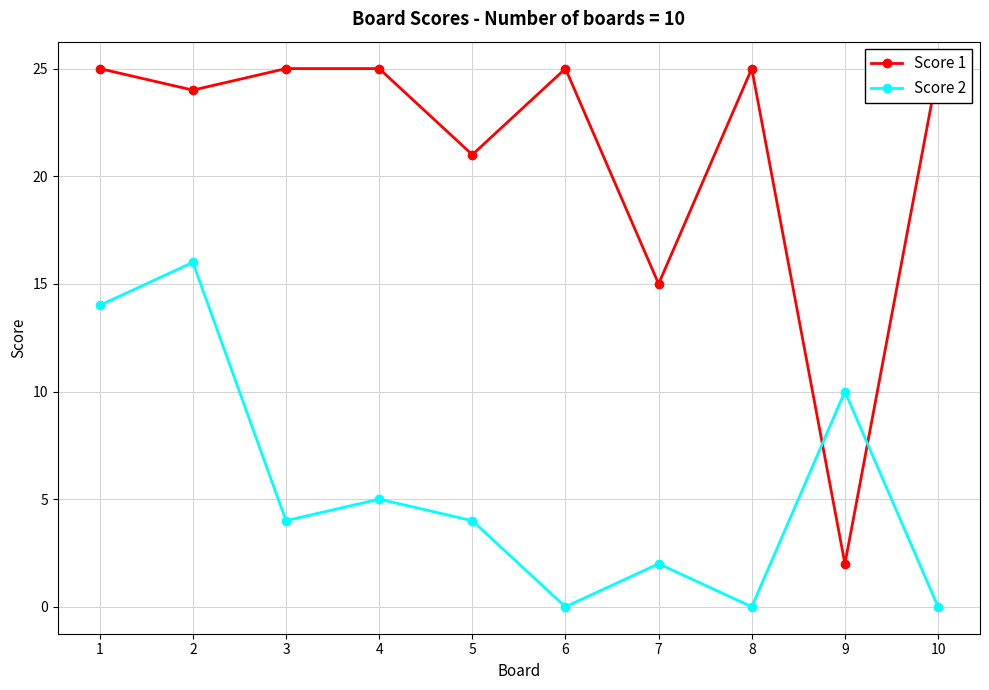

Reading left to right, extract all data points from this chart.

Score 1: 25	24	25	25	21	25	15	25	2	25
Score 2: 14	16	4	5	4	0	2	0	10	0